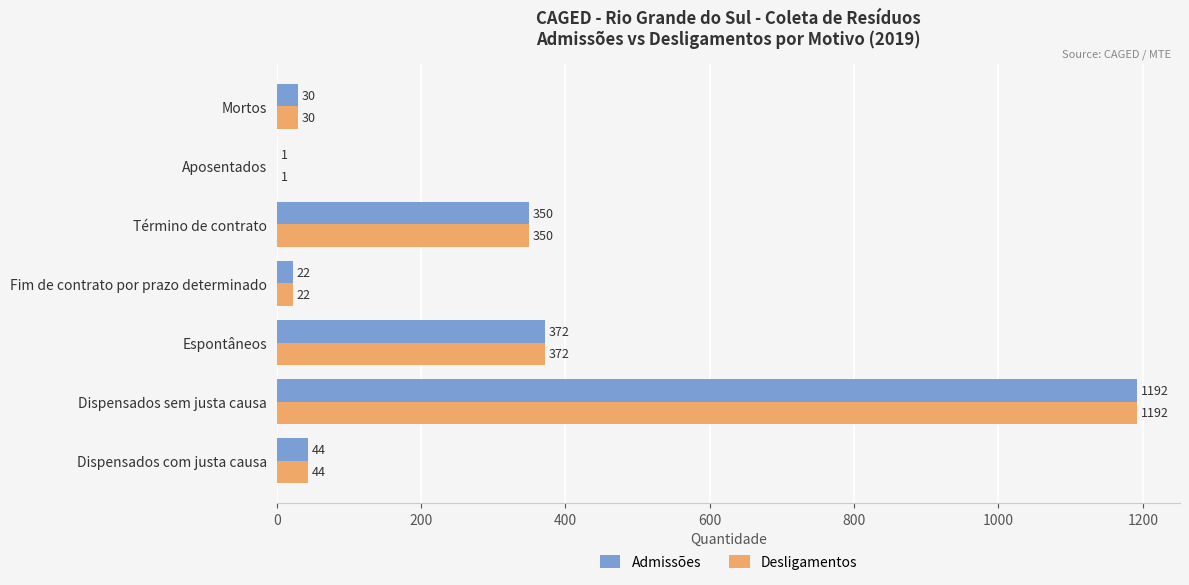

What is the sum of all Desligamentos values?

2011